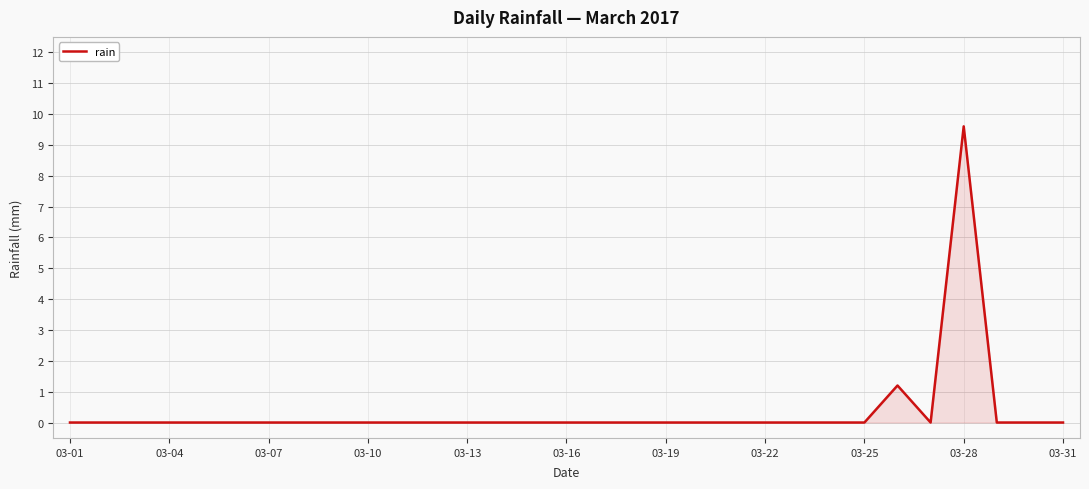

What is the difference between the maximum and minimum values?

9.6